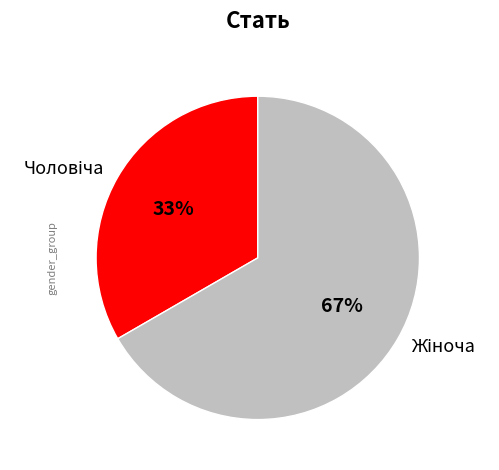

Is there any slice that represents more than half of the pie?

Yes